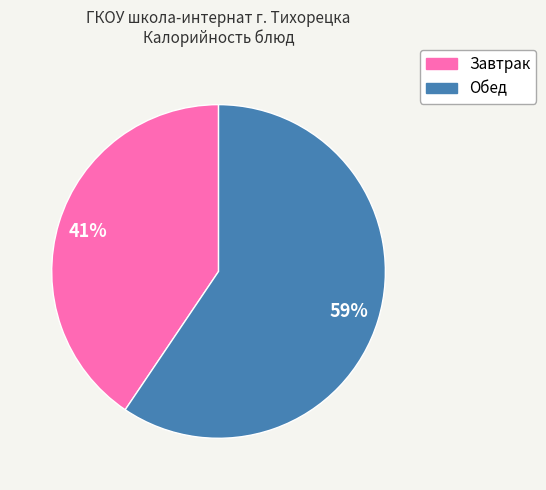

Is there a majority slice in this chart?

Yes